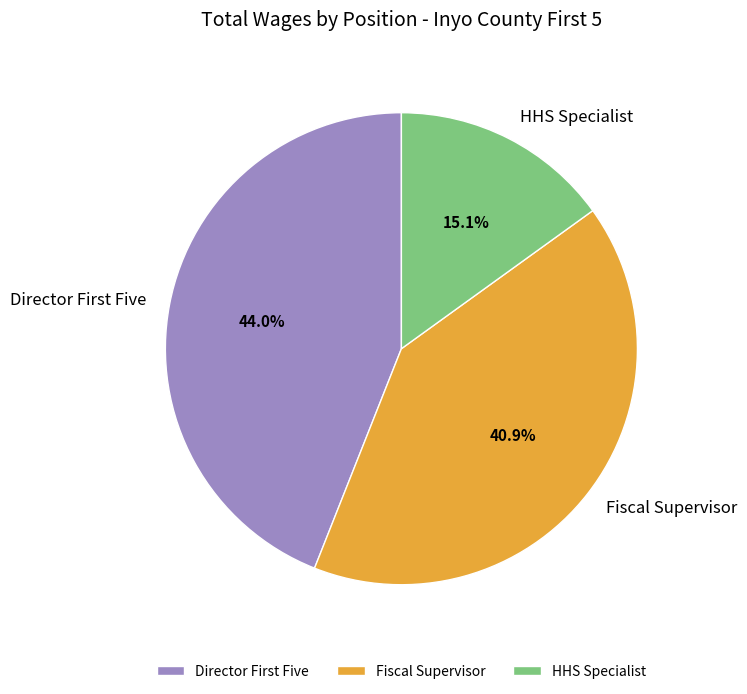

Count the number of slices in the pie.

3